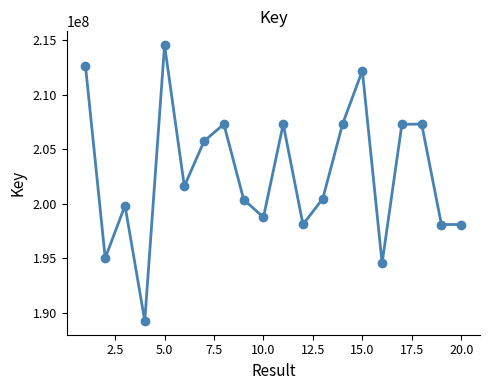

What is the average value?

202790375